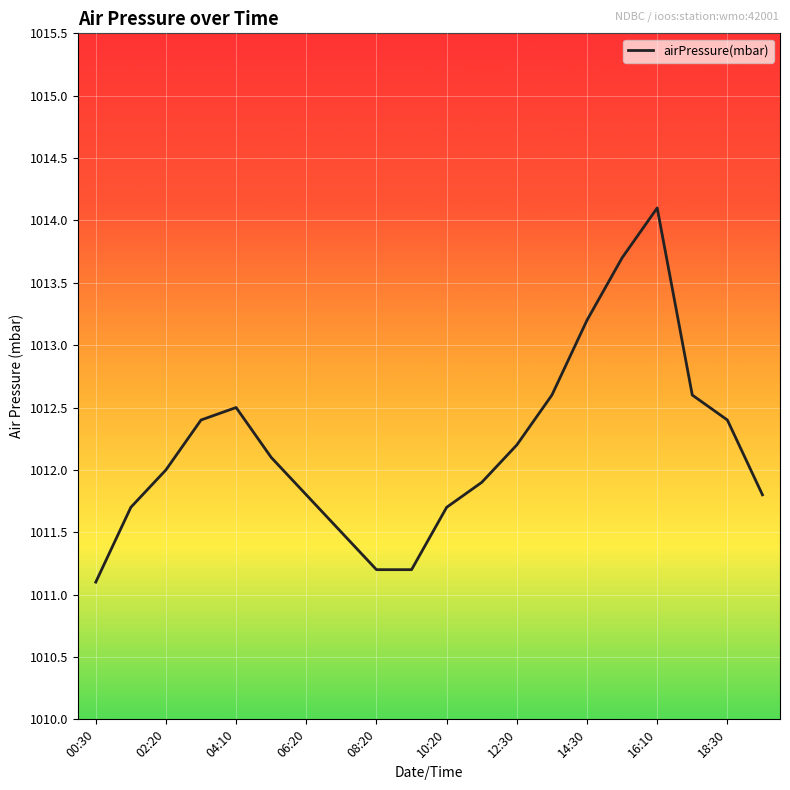

Does the chart have visible grid lines?

Yes